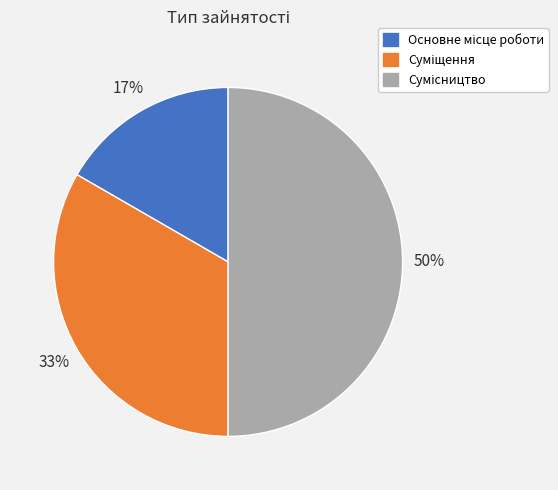

To the nearest percent, what is the average slice percentage?

33%